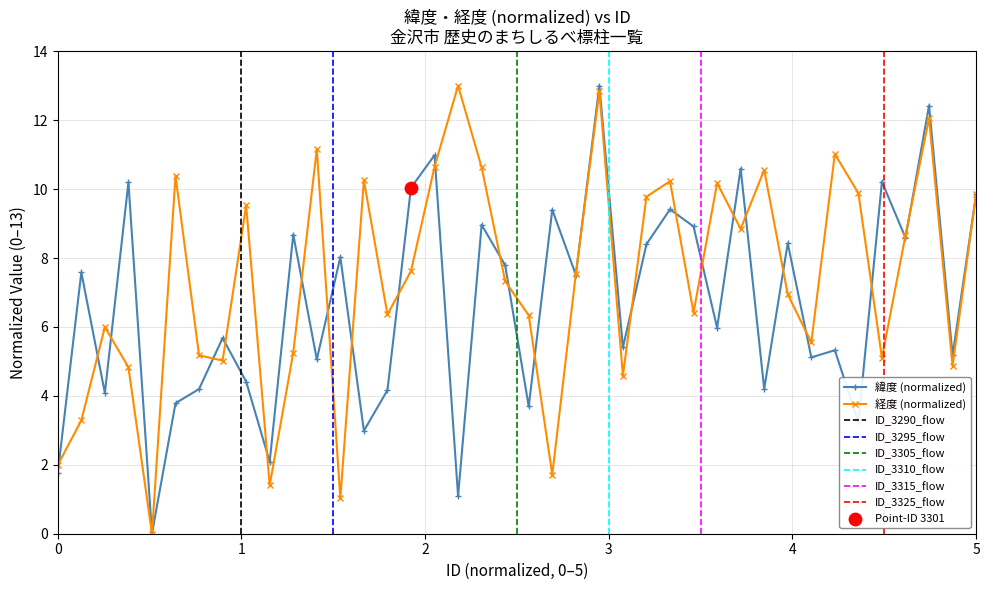

At how many categories does at least one series exceed 1?

39